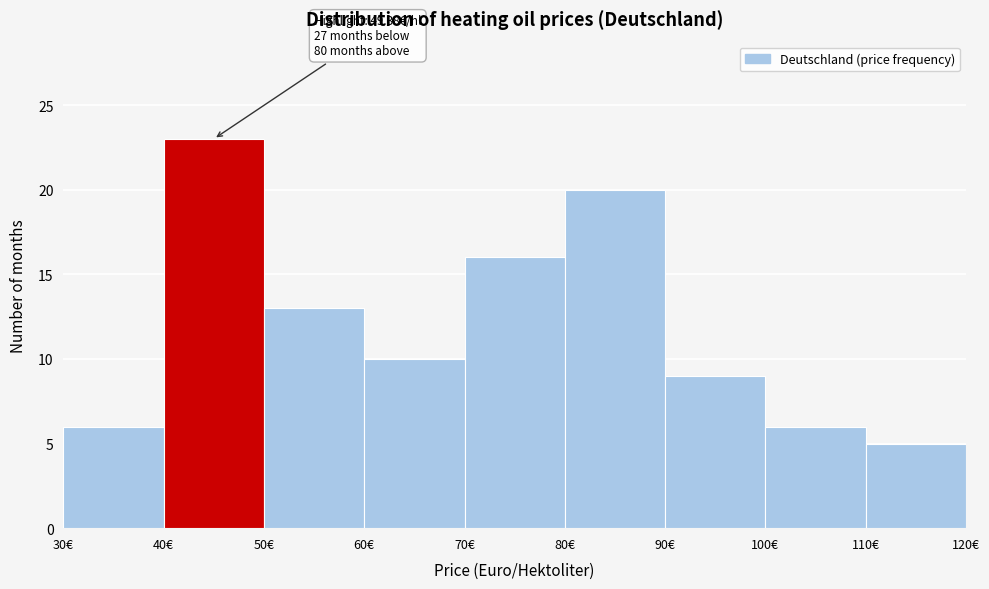

Which range on the x-axis has the tallest bar?

40 to 50